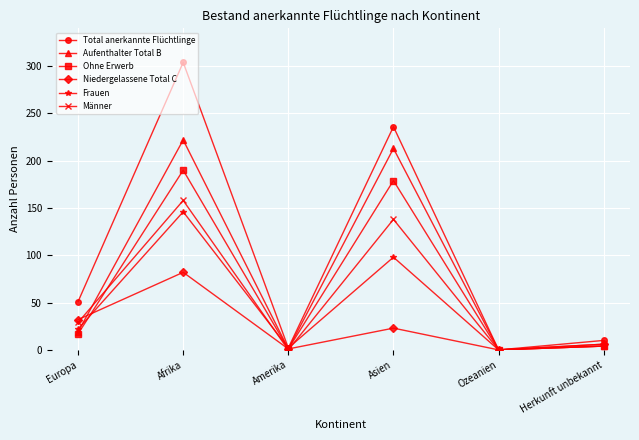

At which label does Aufenthalter Total B reach its peak?

Afrika